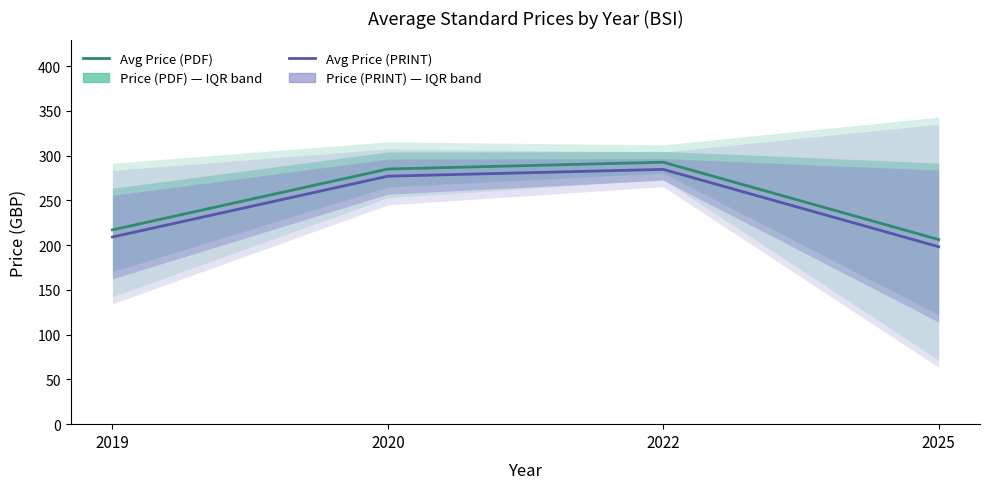

What is the difference between the highest and lowest values at 2025?

8.0